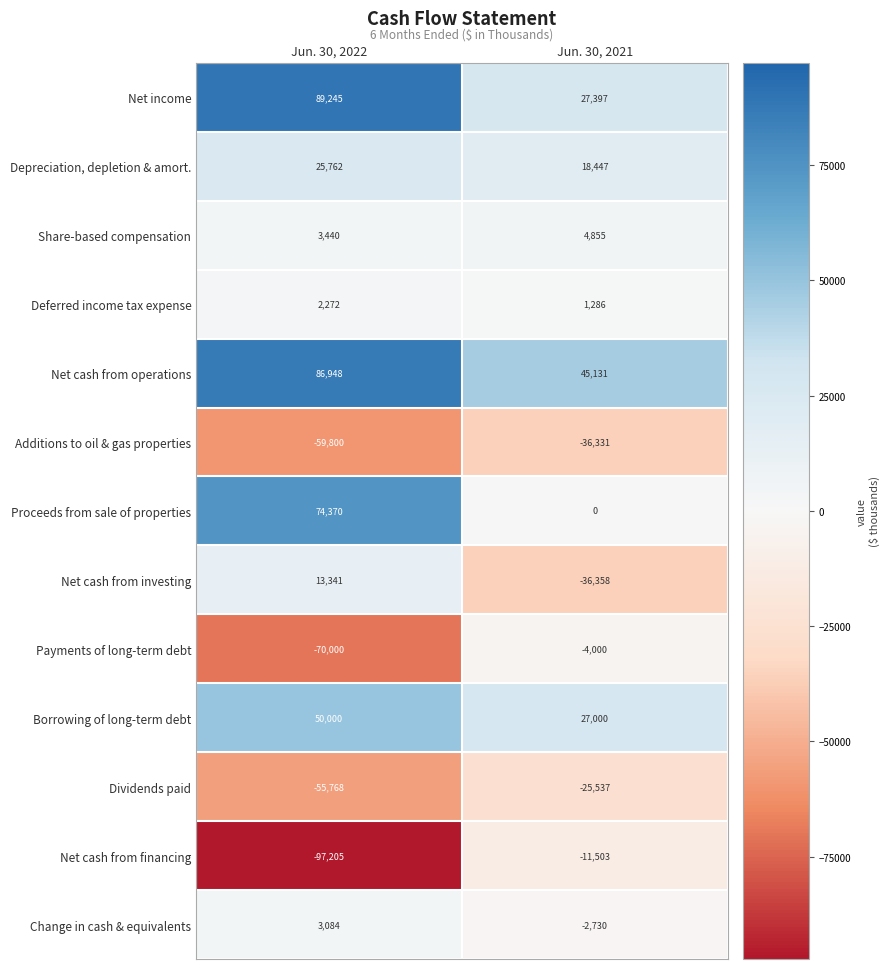

How many data points does each series have?

2